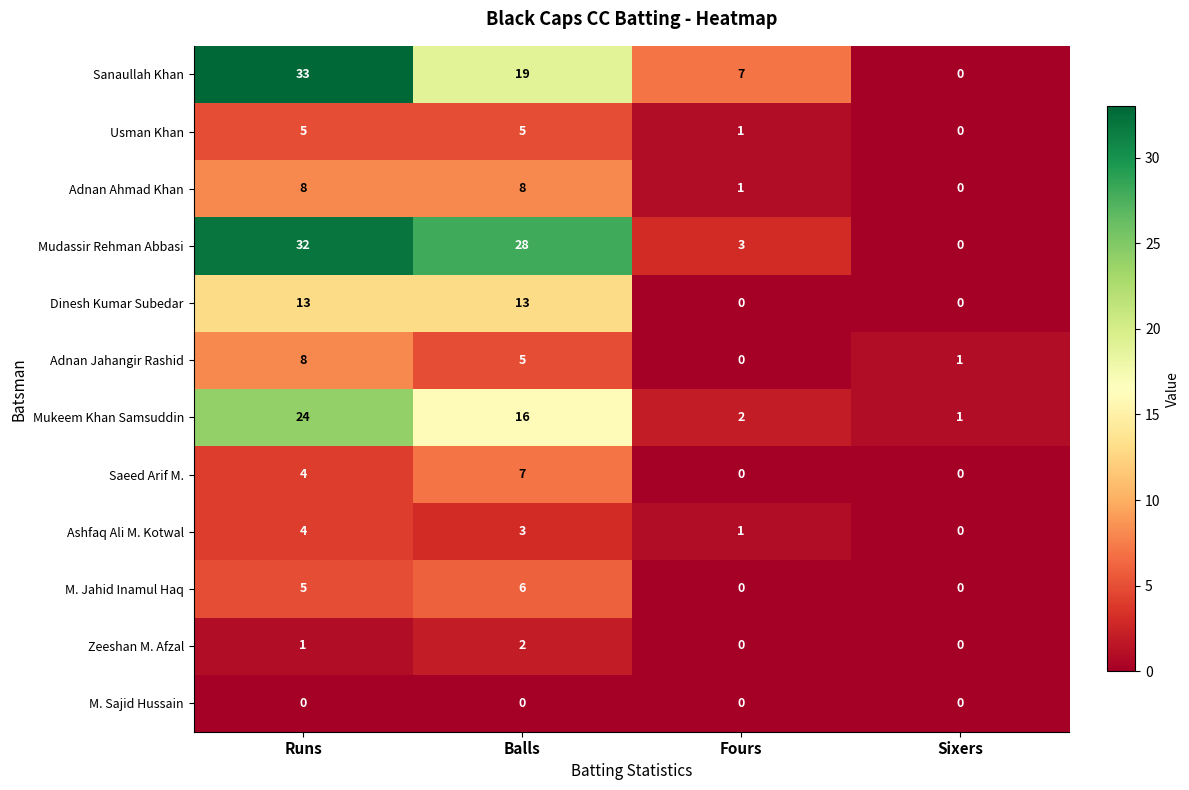

What is the difference between the Saeed Arif M. values at Sixers and Balls?

7